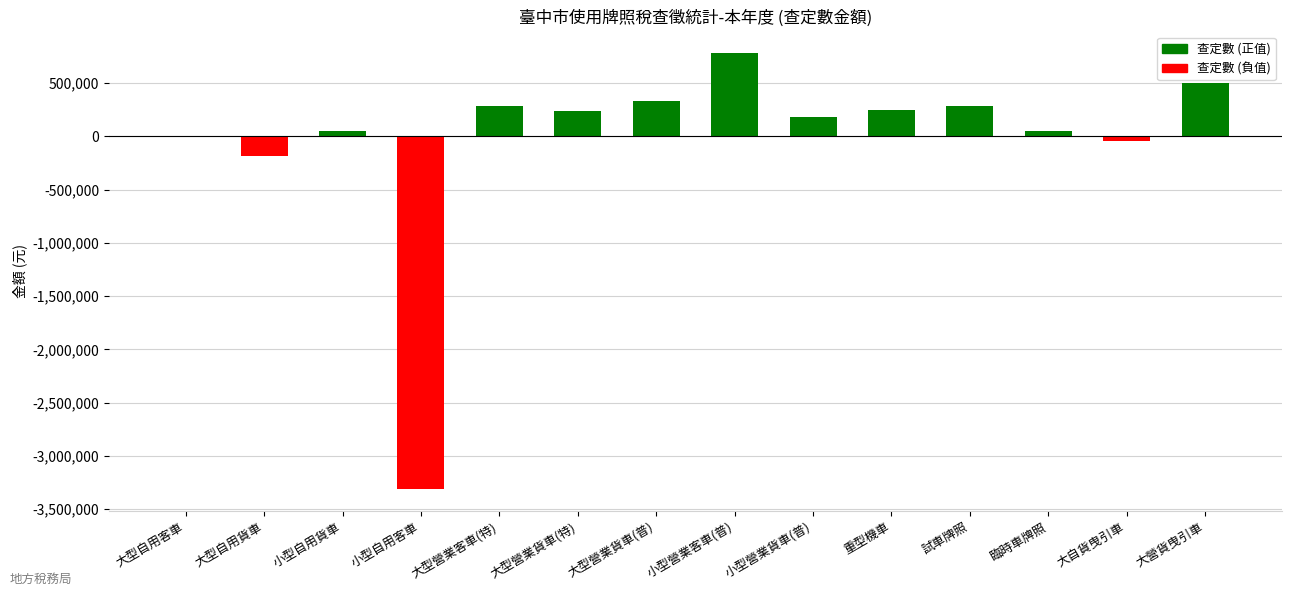

True or false: the data shows 332806 at 大型營業貨車(普).

True